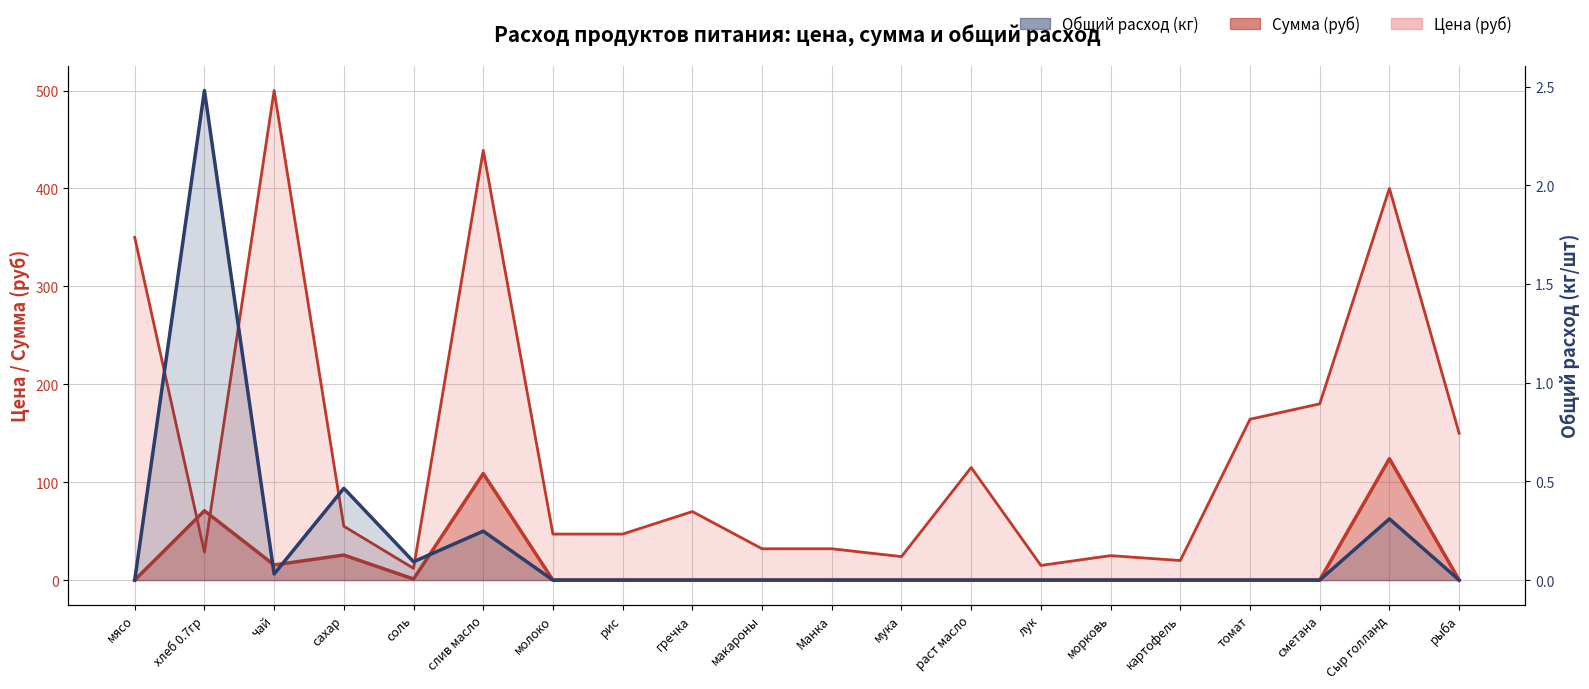

What is the label of the 13th point from the right?

рис